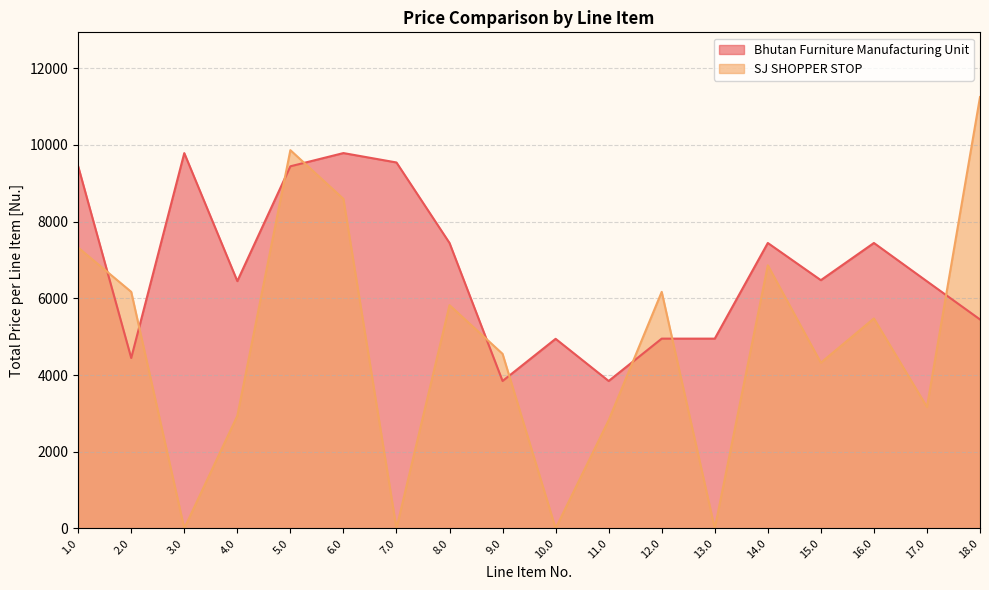

What is the difference between the highest and lowest values at 5.0?

420.8